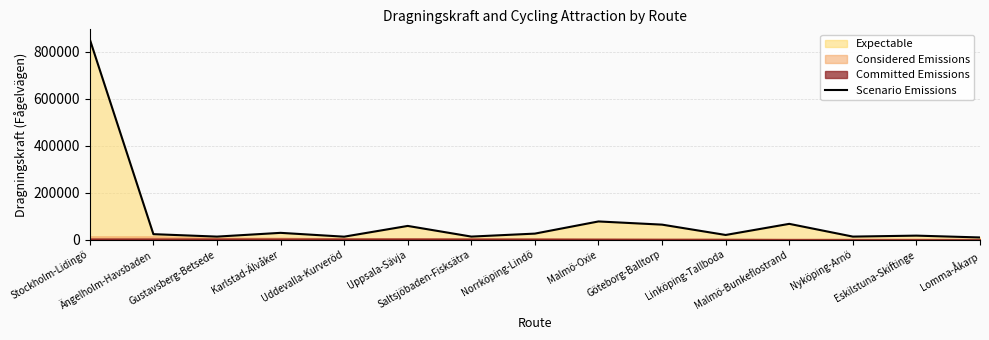

At which category does the chart reach its minimum across all series?

Lomma-Åkarp